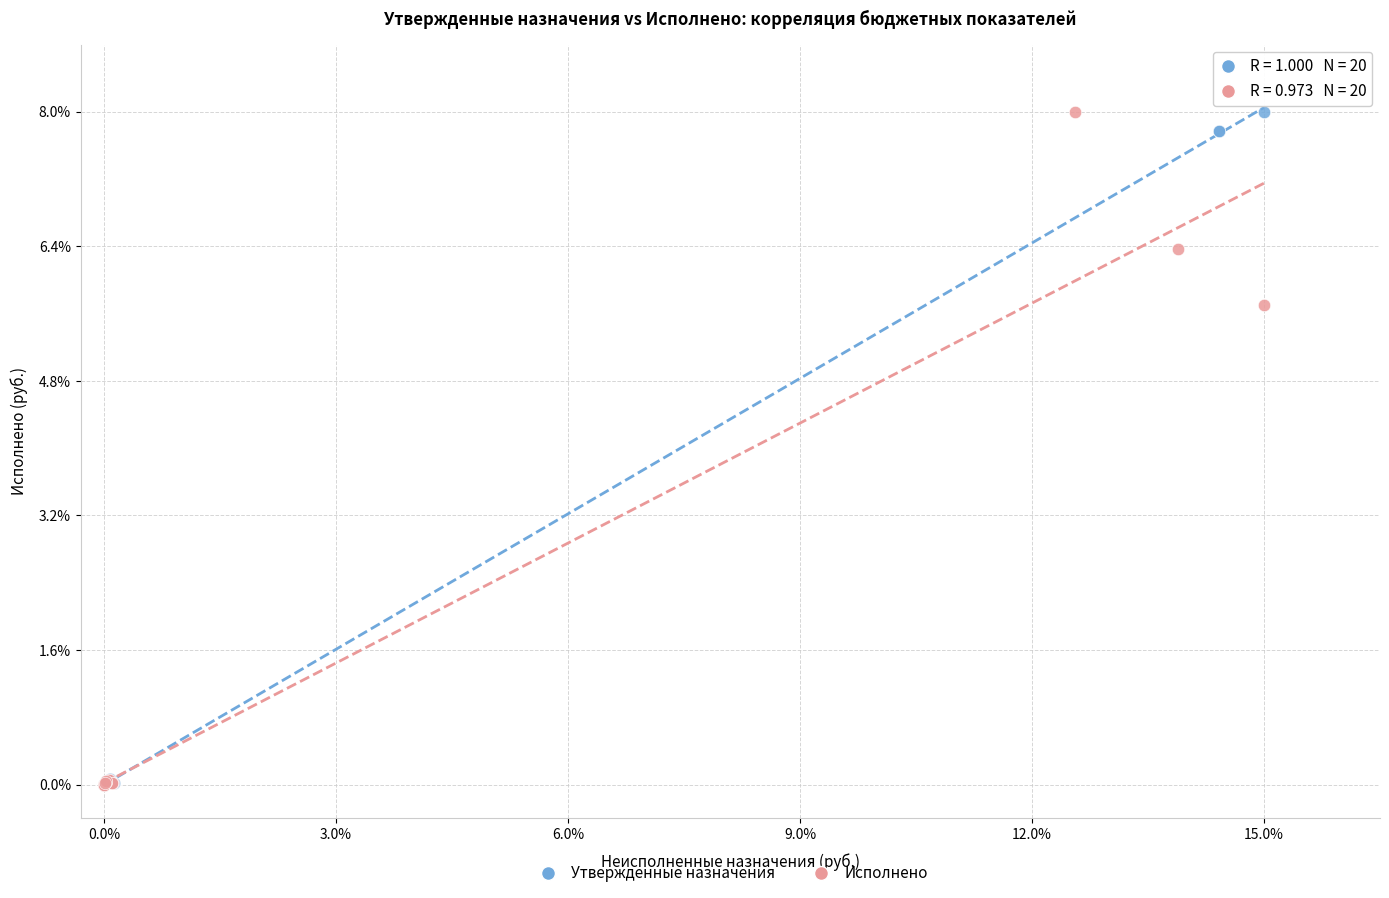

What are all the series names shown in the legend?

Утвержденные назначения, Исполнено